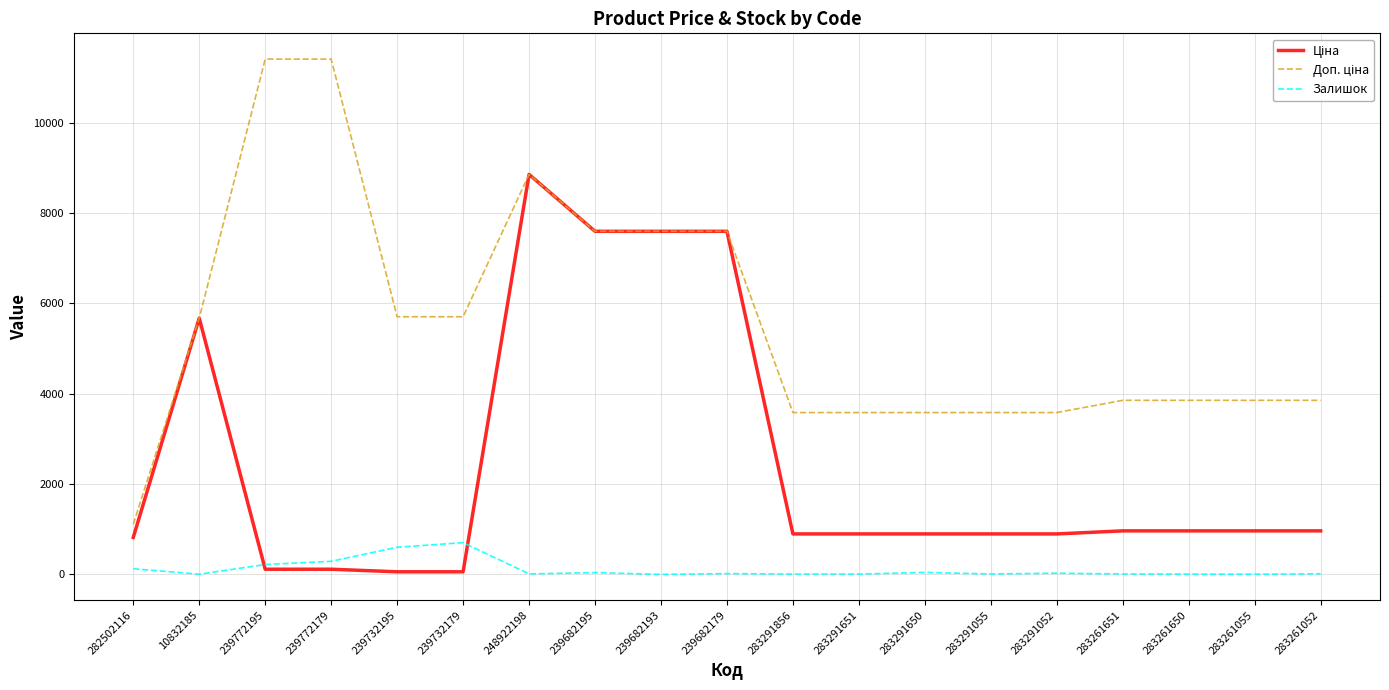

What is the maximum value shown in the chart?

11410.0